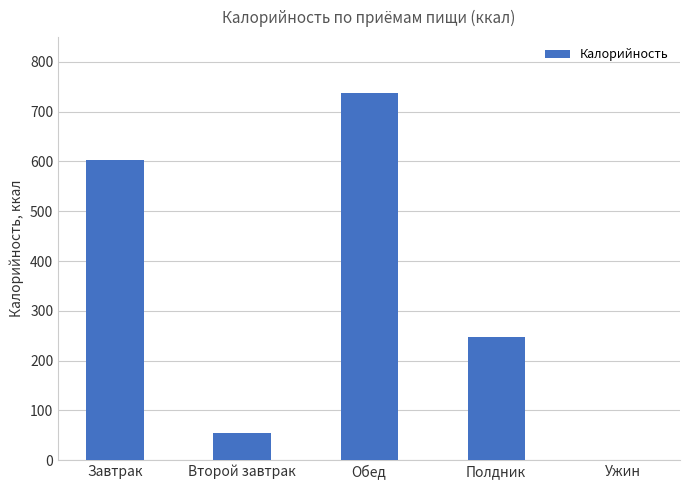

Which has a higher value, Обед or Второй завтрак?

Обед